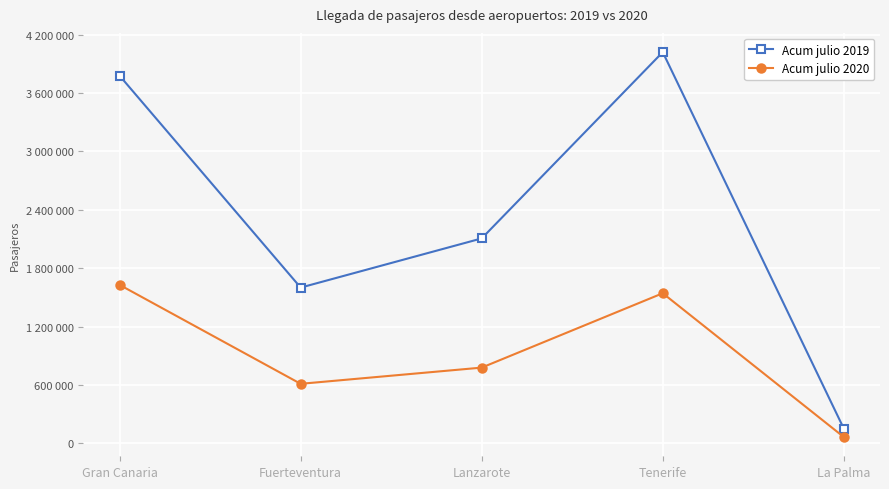

Does the chart display data point markers on the line(s)?

Yes